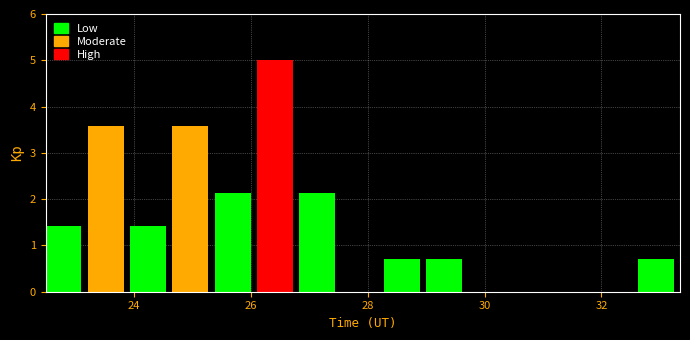

Around what value on the x-axis is the tallest bar? Give the approximate position of its centre, as read against the axis.

26.4